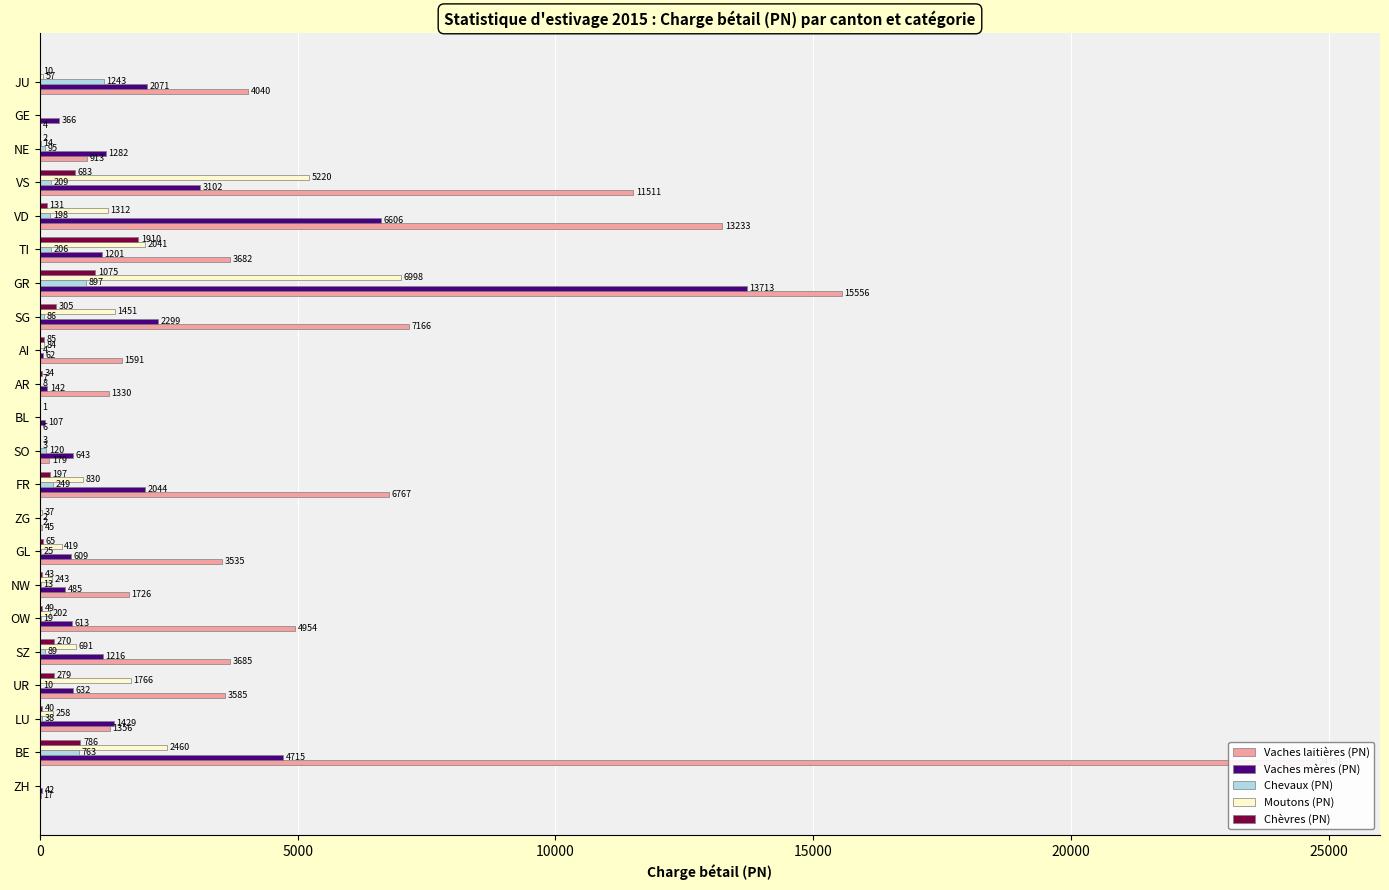

Reading right to left, list all the values displayed in this chart.

Vaches laitières (PN): 4040	4	913	11511	13233	3682	15556	7166	1591	1330	6	179	6767	45	3535	1726	4954	3685	3585	1356	24756	17
Vaches mères (PN): 2071	366	1282	3102	6606	1201	13713	2299	62	142	107	643	2044	2	609	485	613	1216	632	1429	4715	42
Chevaux (PN): 1243	0	95	209	198	206	897	86	4	8	0	120	249	2	25	13	19	89	10	38	763	0
Moutons (PN): 57	0	14	5220	1312	2041	6998	1451	84	7	0	3	830	37	419	243	202	691	1766	258	2460	0
Chèvres (PN): 10	0	2	683	131	1910	1075	305	85	34	1	3	197	0	65	43	49	270	279	40	786	0